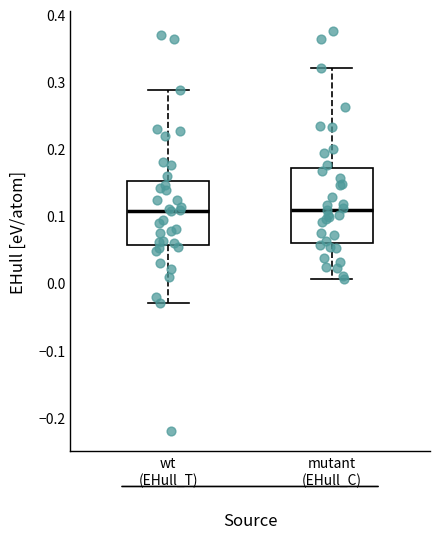

Reading left to right, read every box against the y-axis: the position of its median line, the range the box covers, and the ends of its whiskers. The values are not printed on the chart, so give them approximately, as read against the axis.

wt (EHull_T): median 0.11, box 0.06 to 0.15, whiskers -0.03 to 0.29
mutant (EHull_C): median 0.11, box 0.06 to 0.17, whiskers 0.01 to 0.32